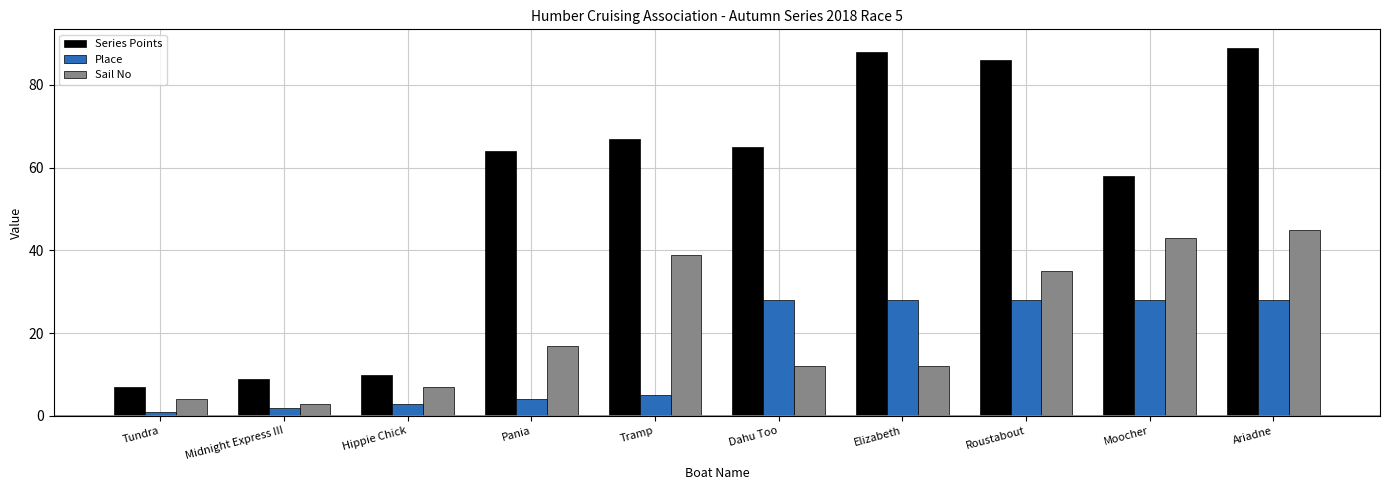

Reading left to right, list all the values displayed in this chart.

Series Points: 7	9	10	64	67	65	88	86	58	89
Place: 1	2	3	4	5	28	28	28	28	28
Sail No: 4	3	7	17	39	12	12	35	43	45